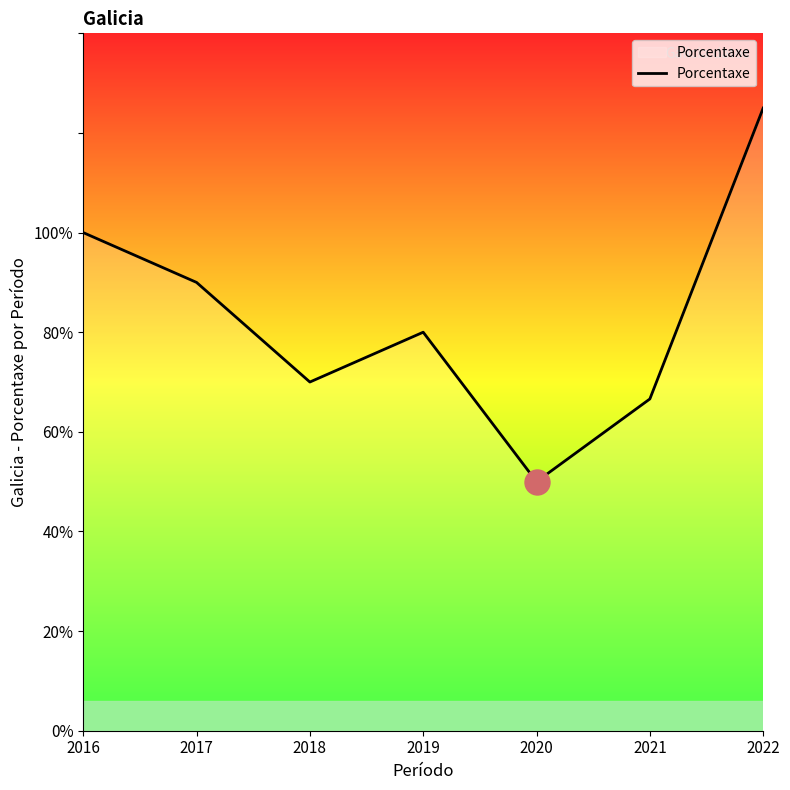

Is it true that the value at 2017 is 158.5?

False